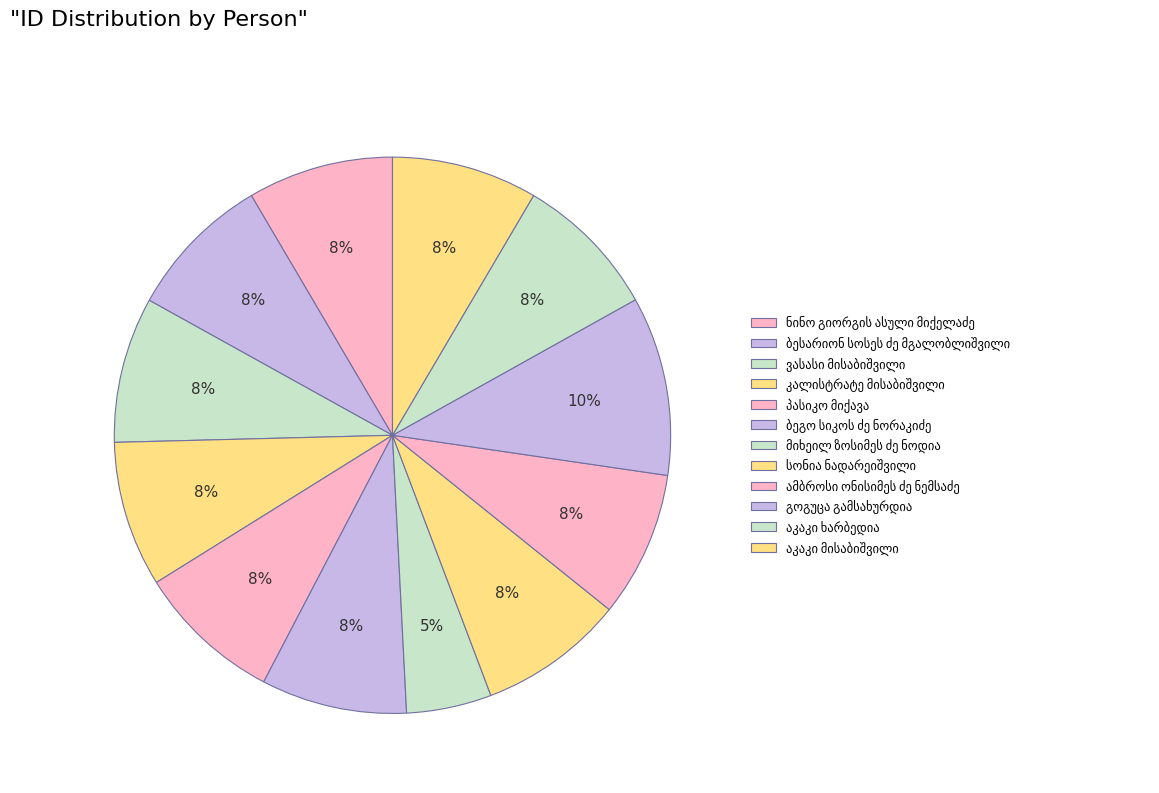

Rank the categories by value from lowest to highest.

მიხეილ ზოსიმეს ძე ნოდია, აკაკი ხარბედია, ამბროსი ონისიმეს ძე ნემსაძე, სონია ნადარეიშვილი, ბეგო სიკოს ძე ნორაკიძე, აკაკი მისაბიშვილი, პასიკო მიქავა, კალისტრატე მისაბიშვილი, ვასასი მისაბიშვილი, ბესარიონ სოსეს ძე მგალობლიშვილი, ნინო გიორგის ასული მიქელაძე, გოგუცა გამსახურდია